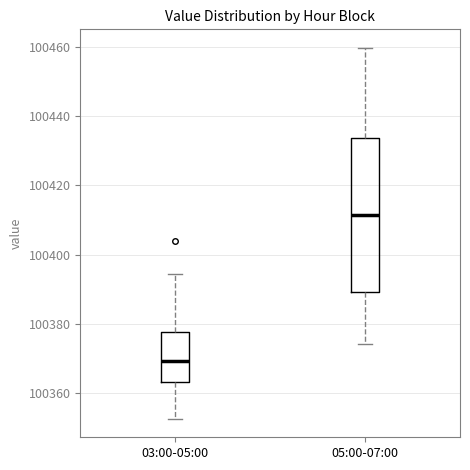

Where is the lower edge of the box for 05:00-07:00 on the y-axis? The values are not printed on the chart, so give them approximately, as read against the axis.

100390